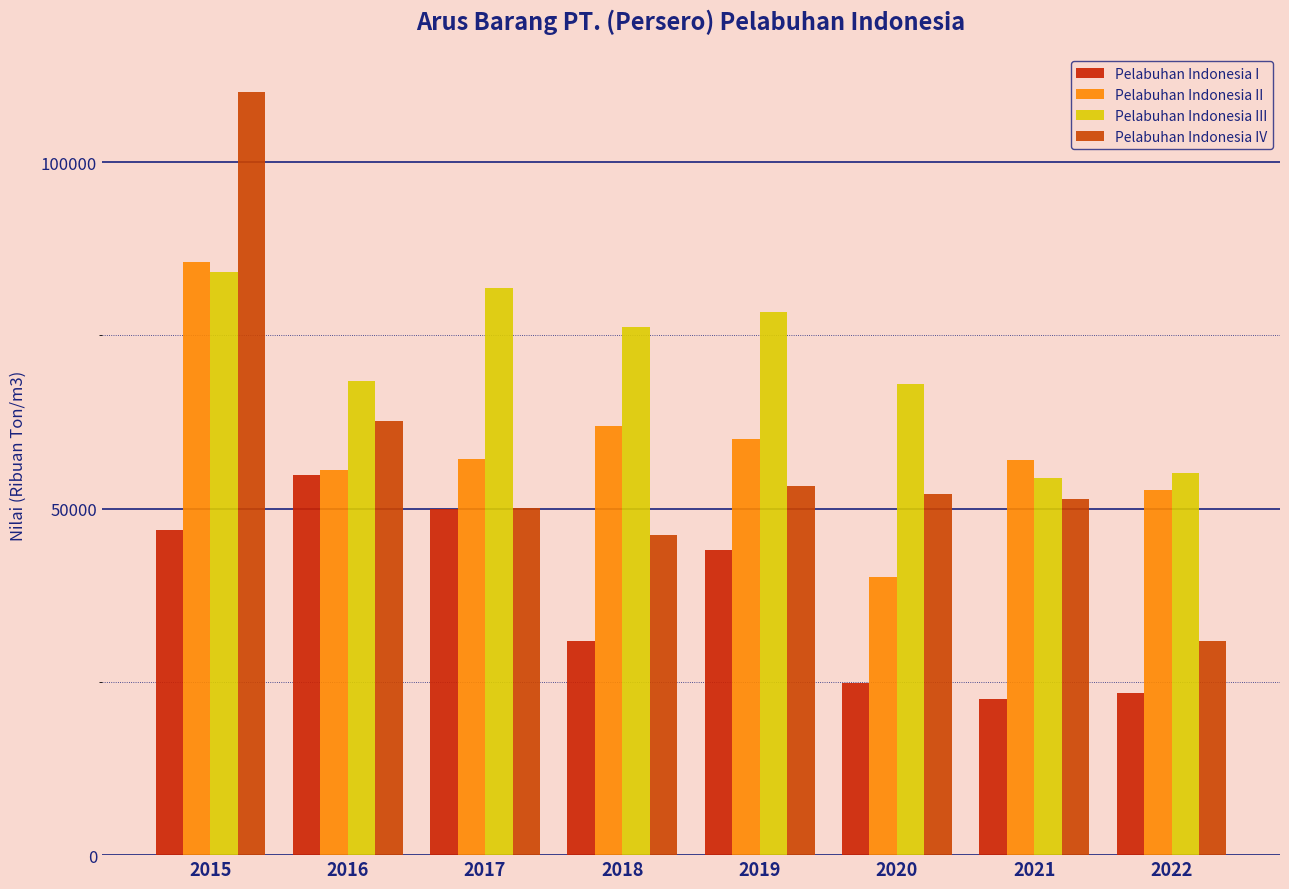

What is the value of the Pelabuhan Indonesia III bar at the 2nd from the left?

68405